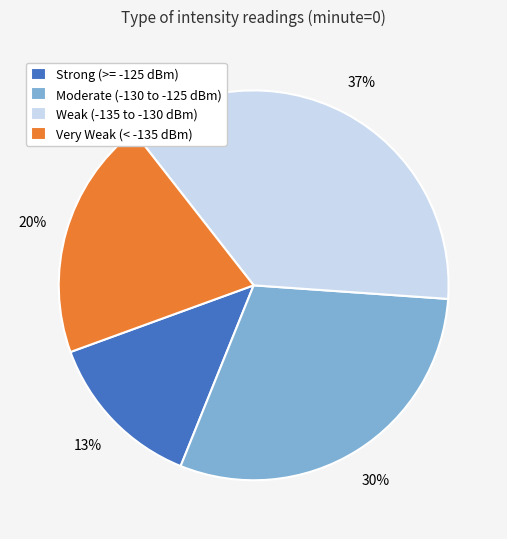

How many slices are in this pie chart?

4